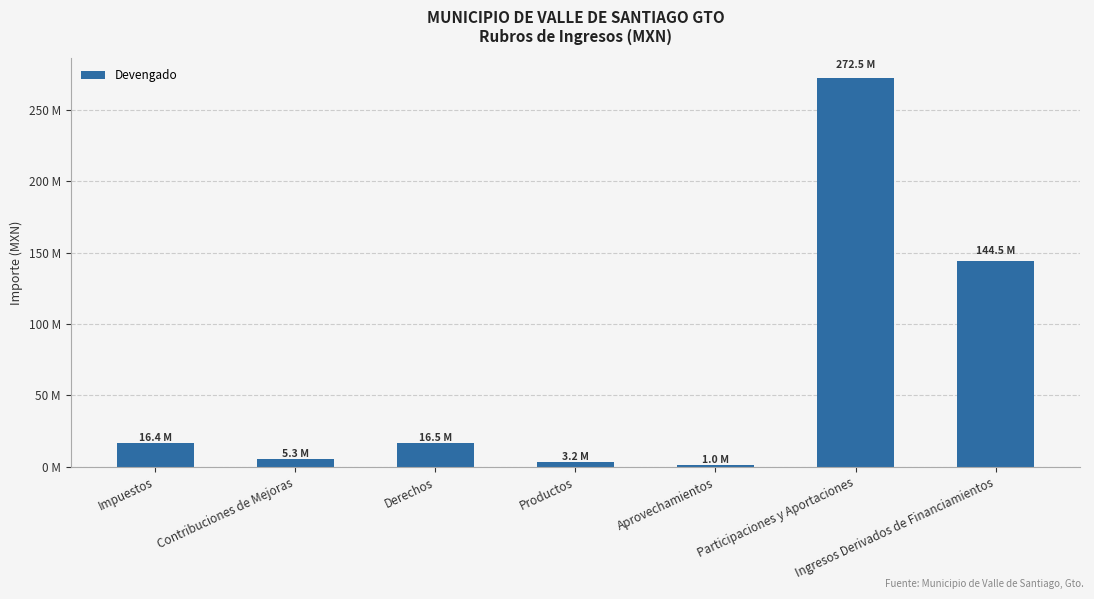

Is it true that the value at Impuestos is 16438679.2?

True